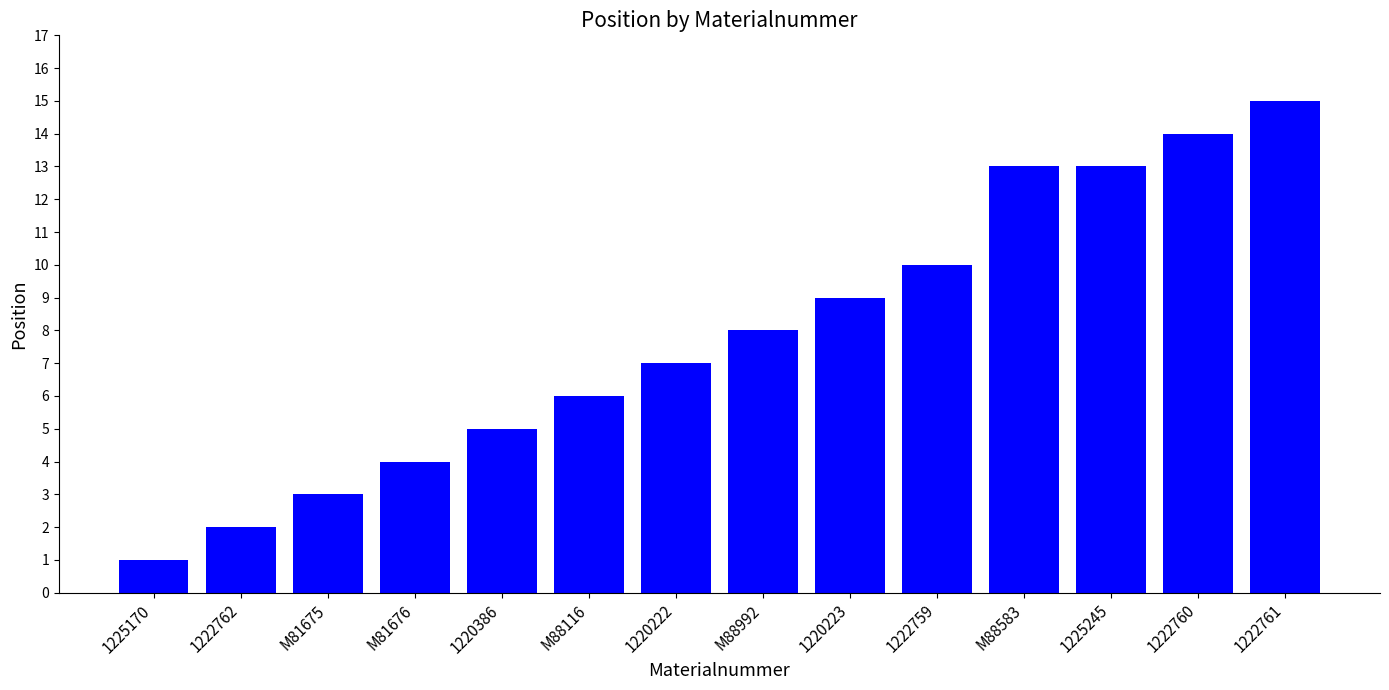

Which label corresponds to the largest value in the chart?

1222761